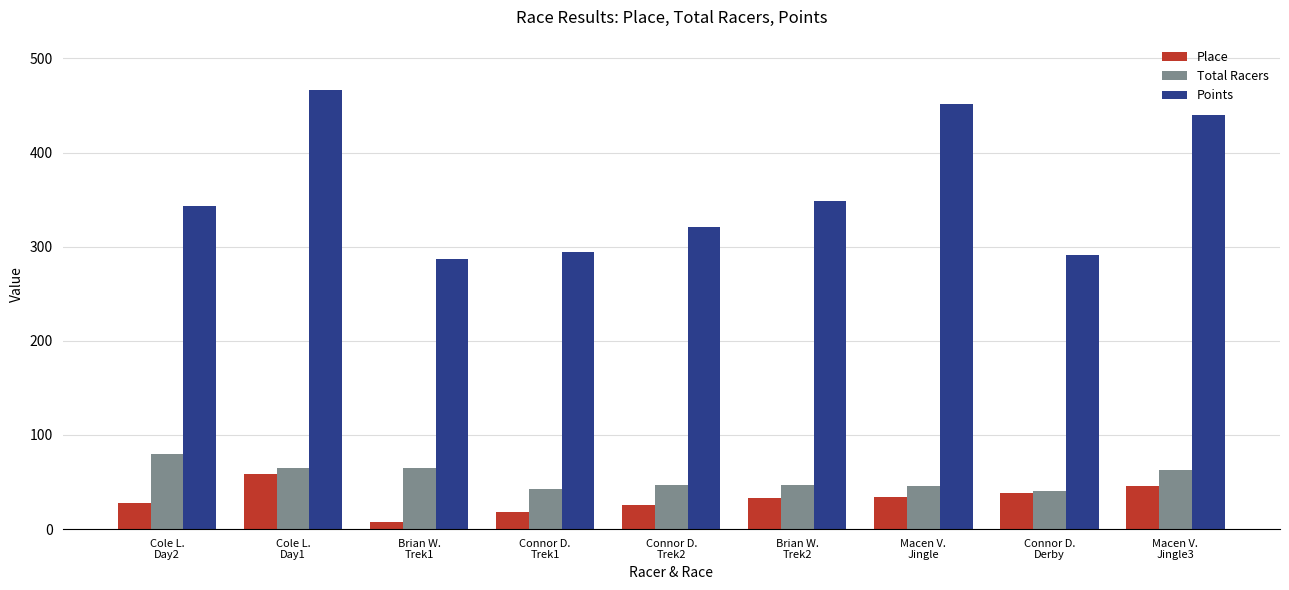

At how many categories does at least one series exceed 311?

6